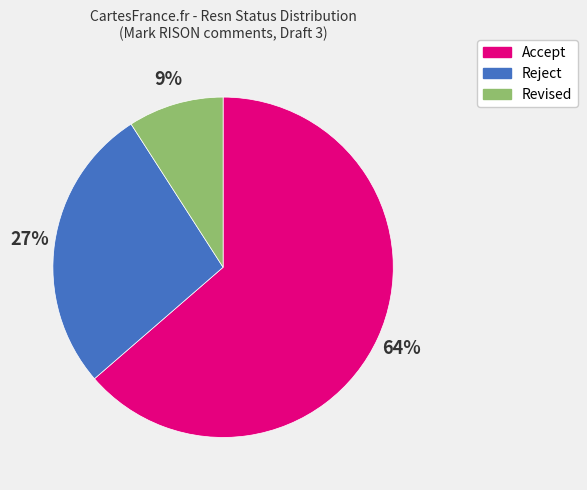

To the nearest percent, what is the difference between the Revised and Reject slice percentages?

18%